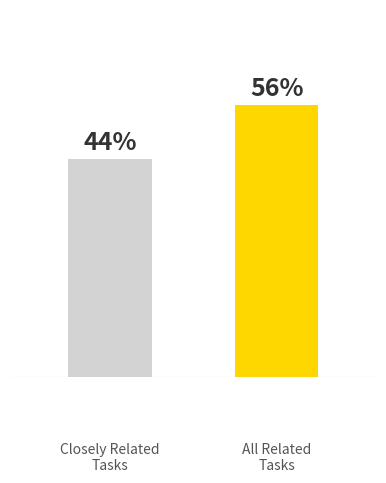

What is the approximate value at Closely Related
Tasks?

4